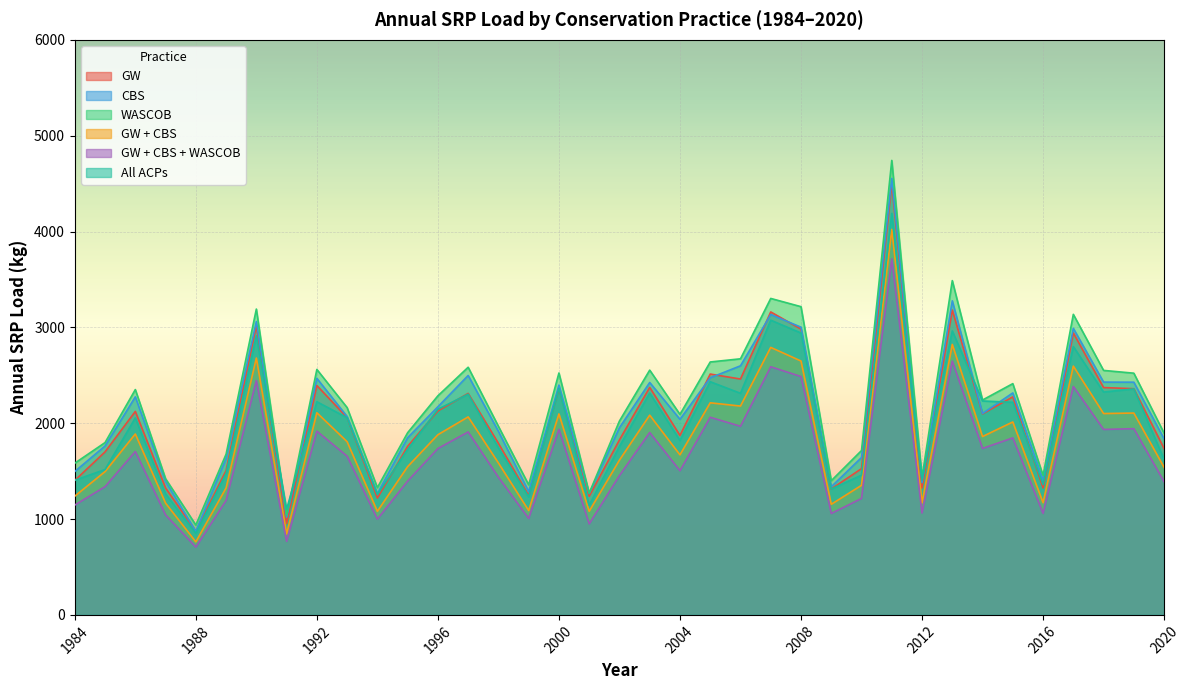

How many lines are shown in the chart?

6